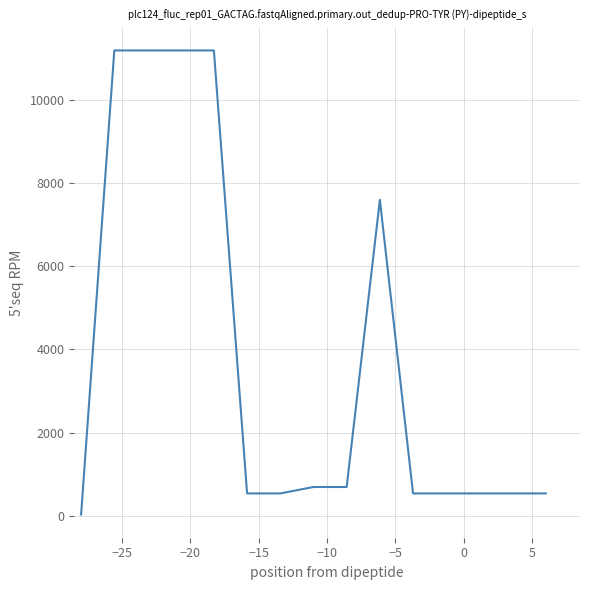

Is this an area chart (filled region under the line)?

No